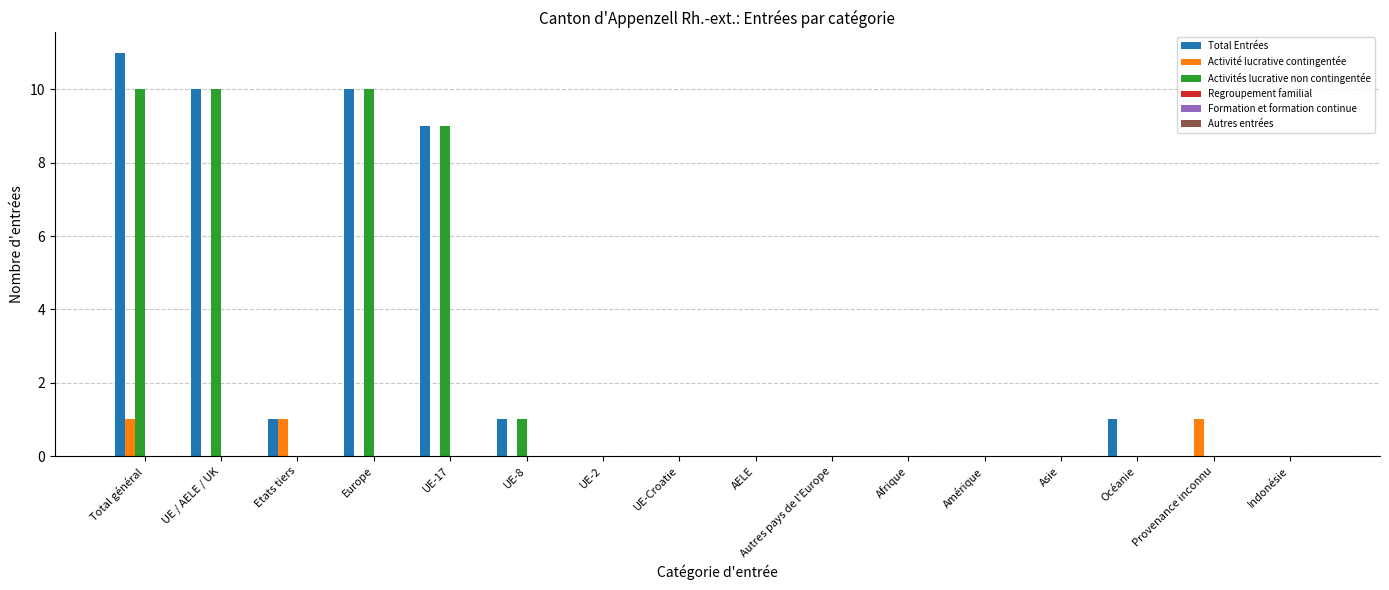

How many distinct data groups are displayed?

3